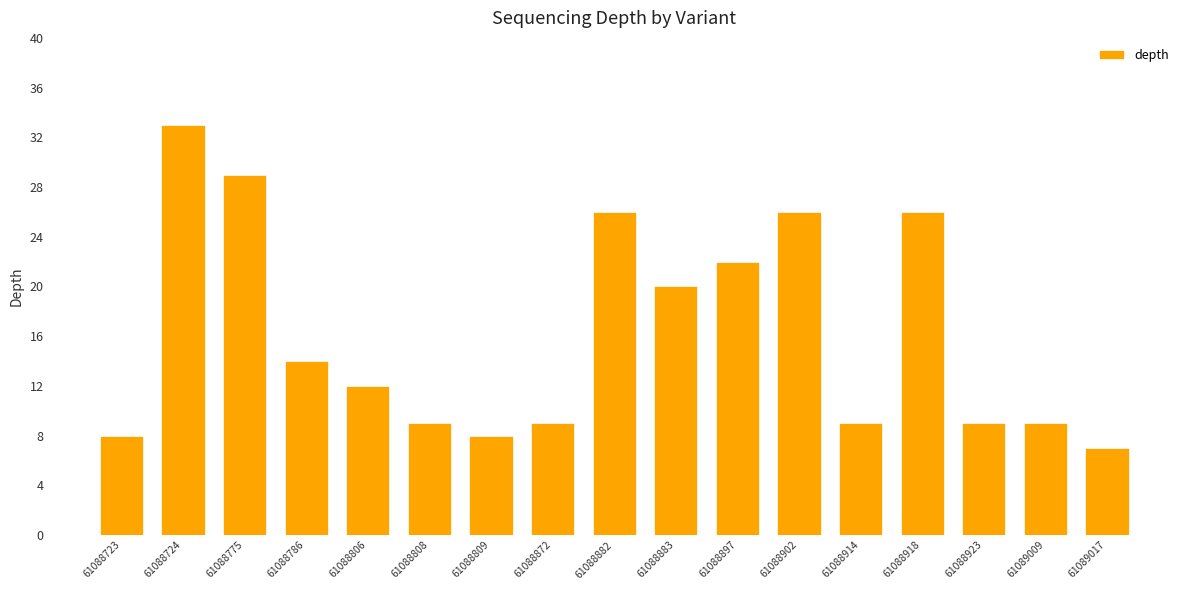

Approximately how many times larger is the value at 61088882 compared to 61088914?

2.9